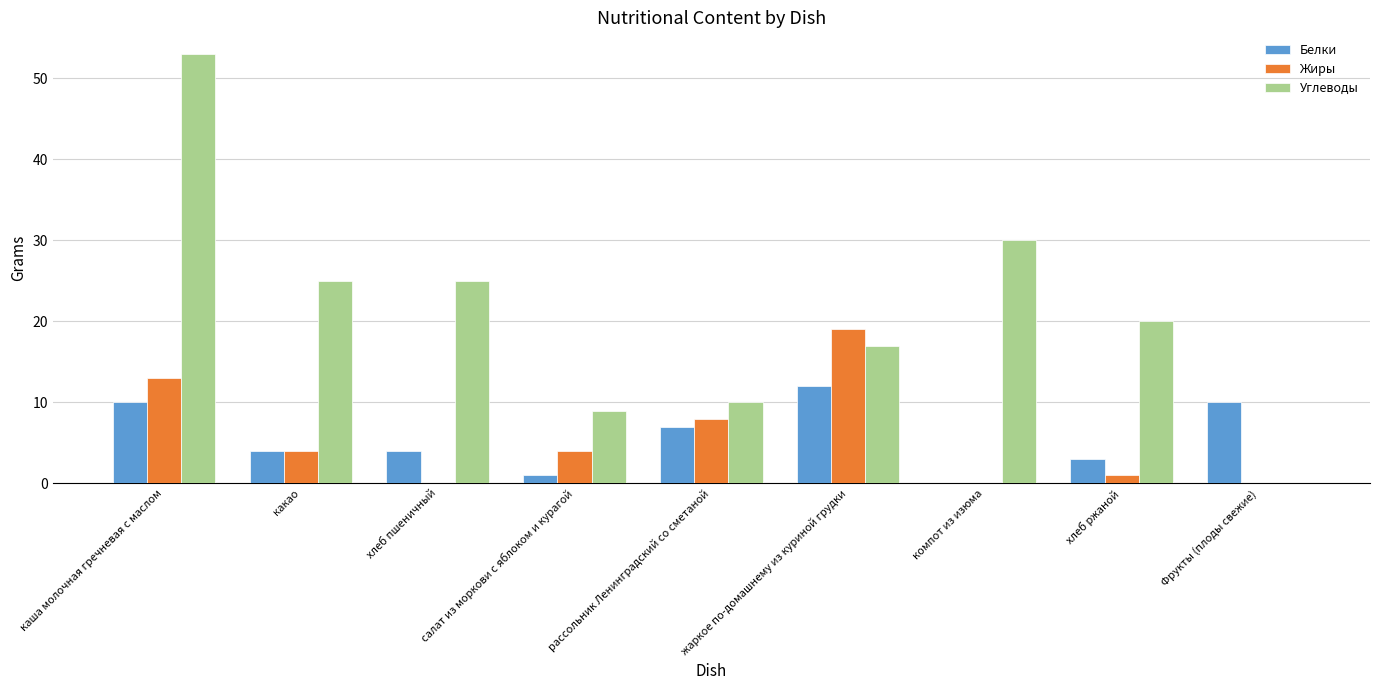

What is the maximum value shown in the chart?

53